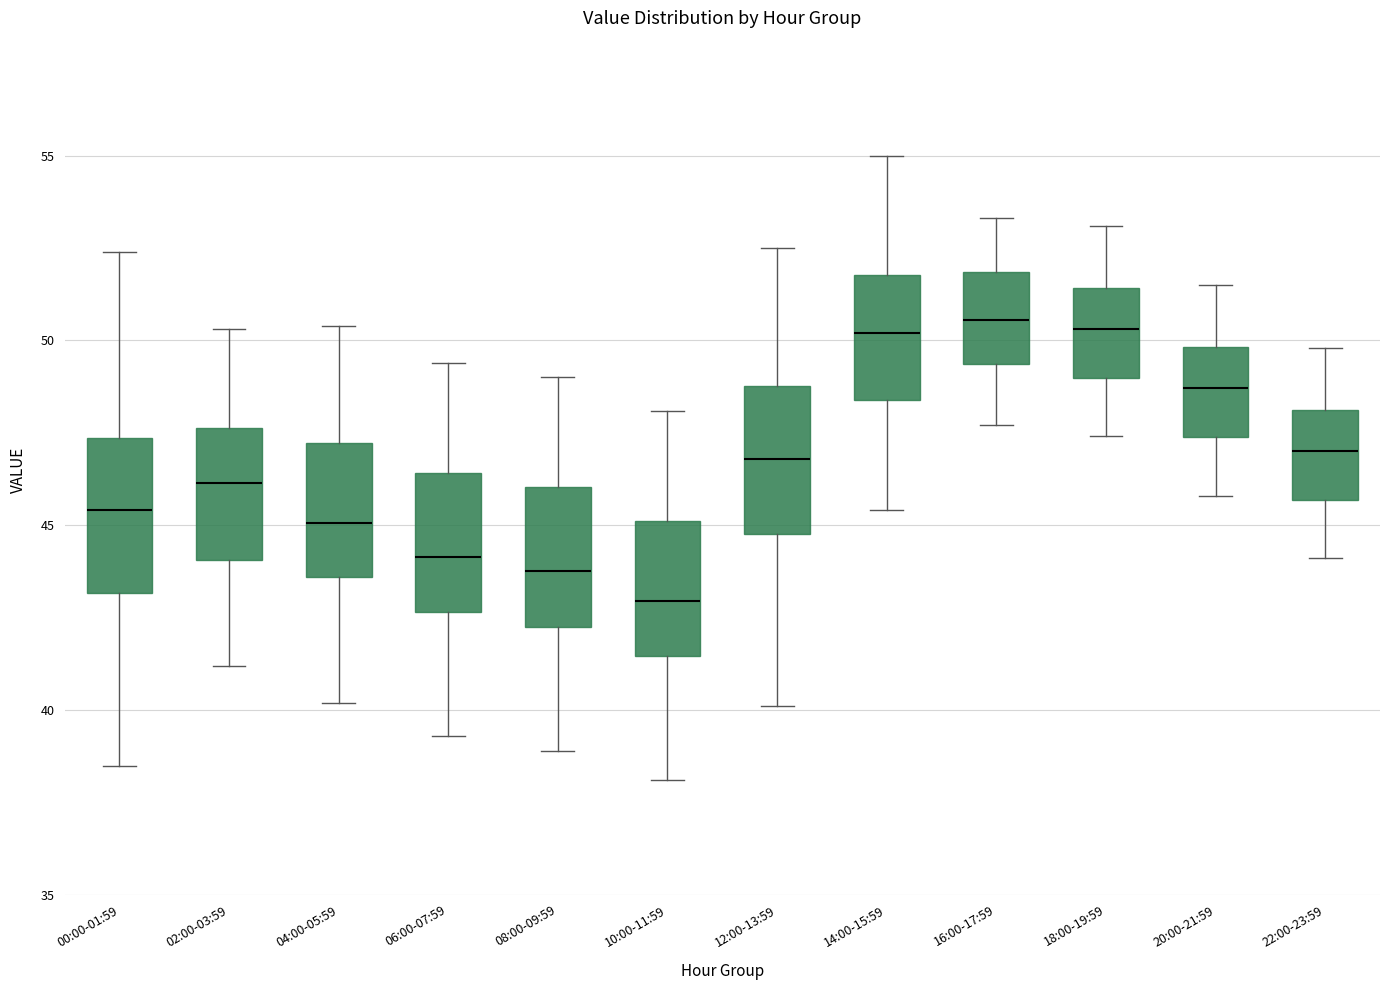

Which box's median line is the lowest?

10:00-11:59